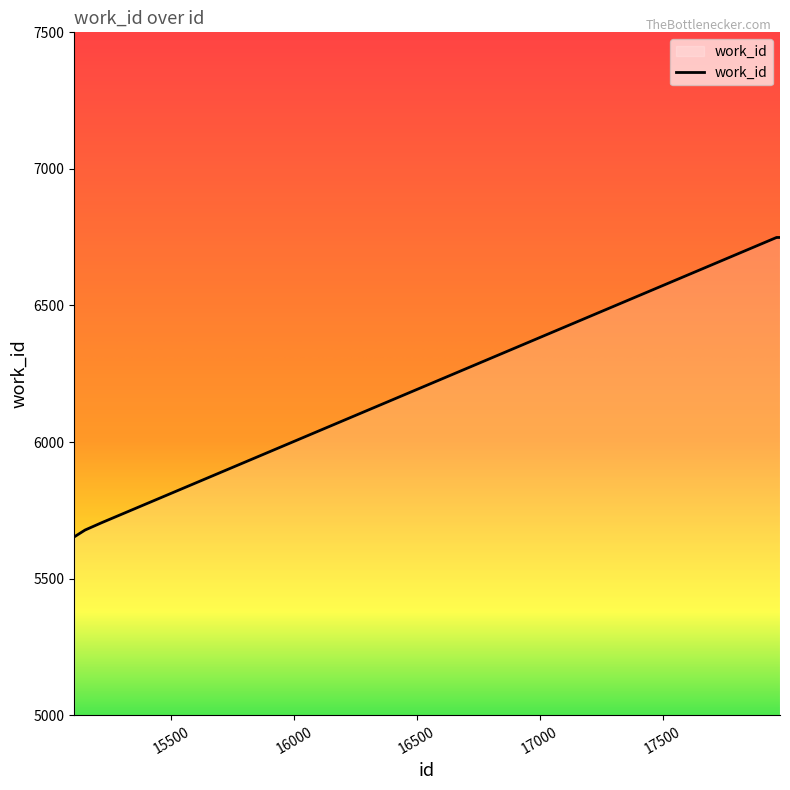

What is the smallest value displayed?

5653